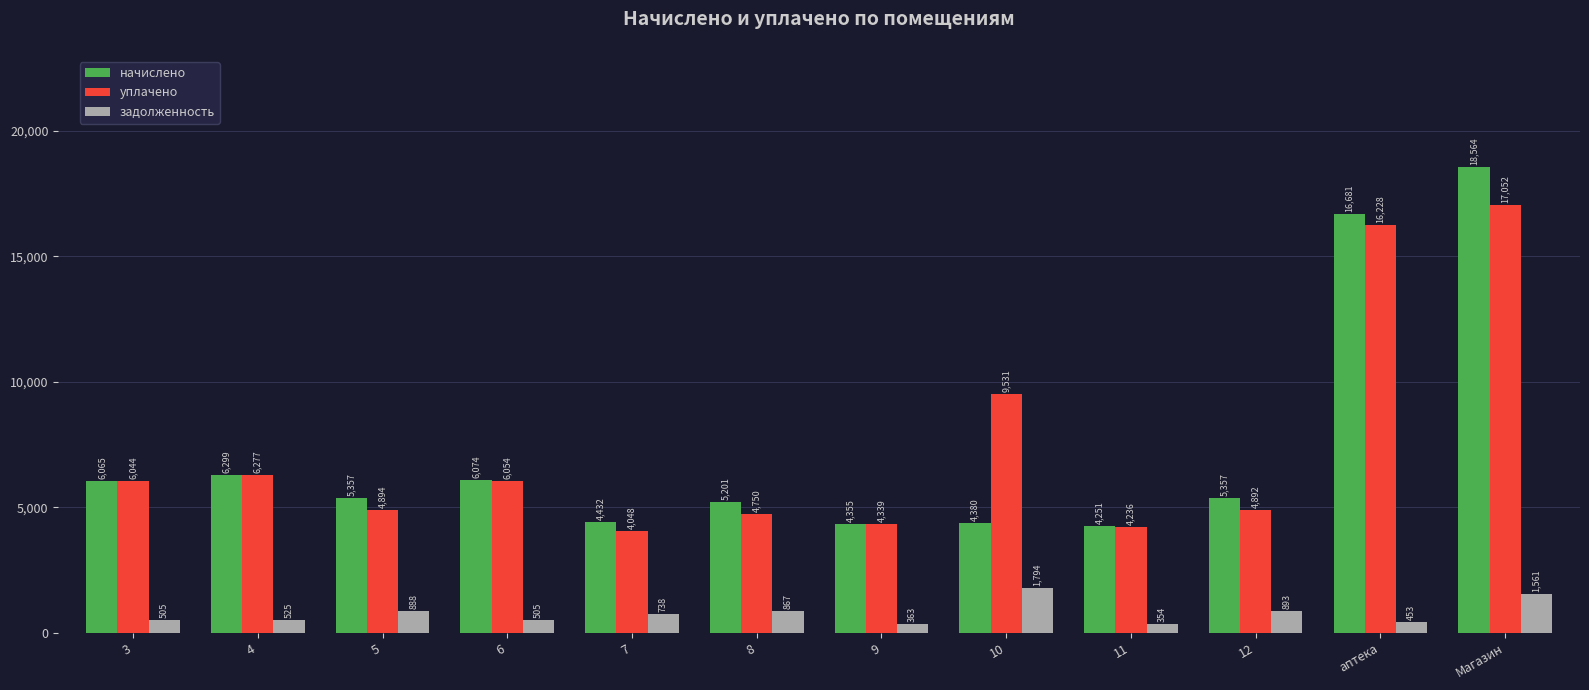

What is the label of the 8th bar from the right?

7